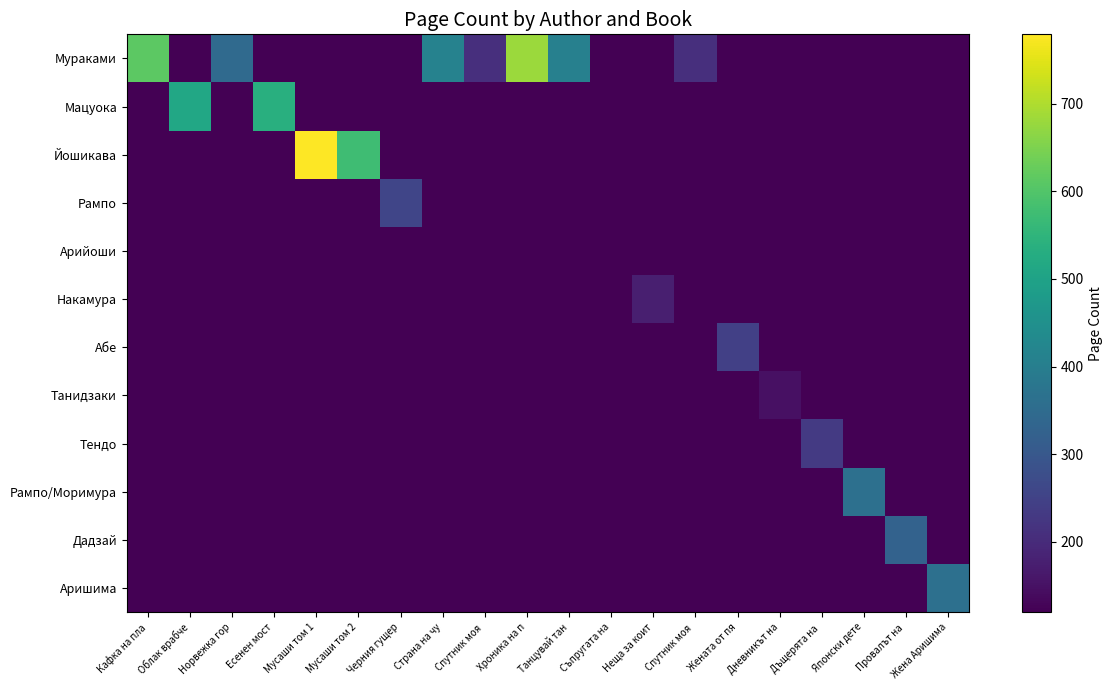

How many categories are shown in the chart?

20